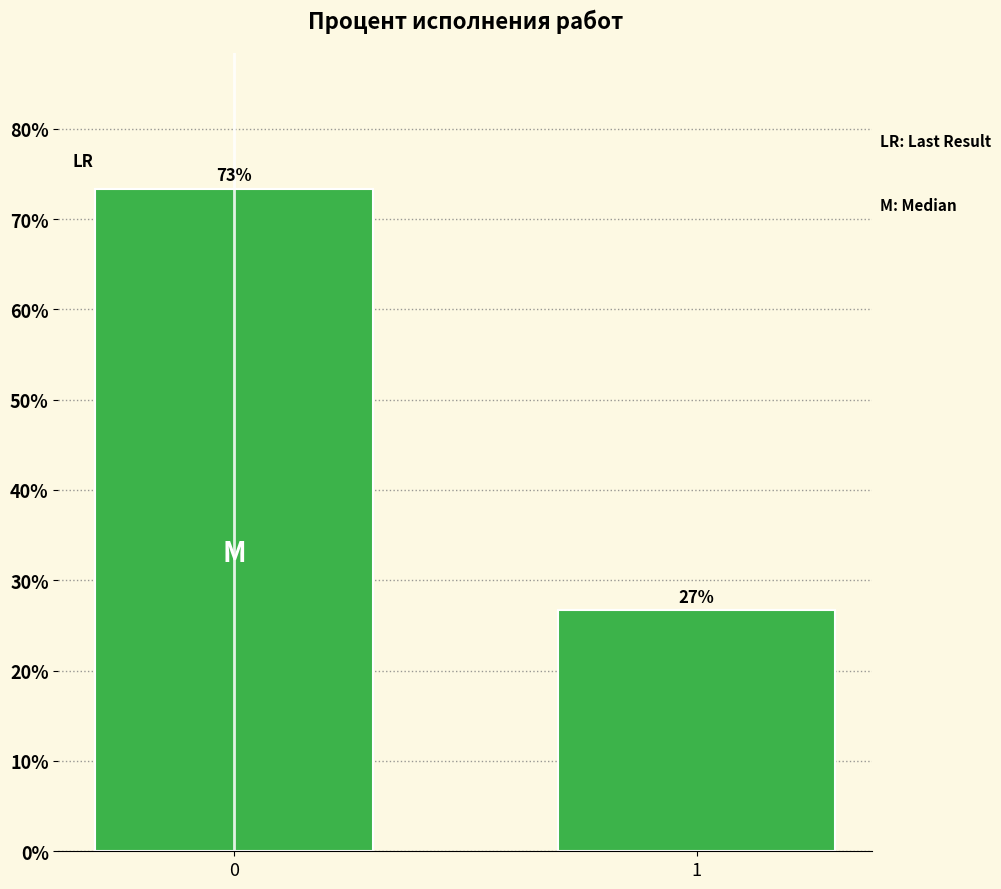

What is the average value?

50.0